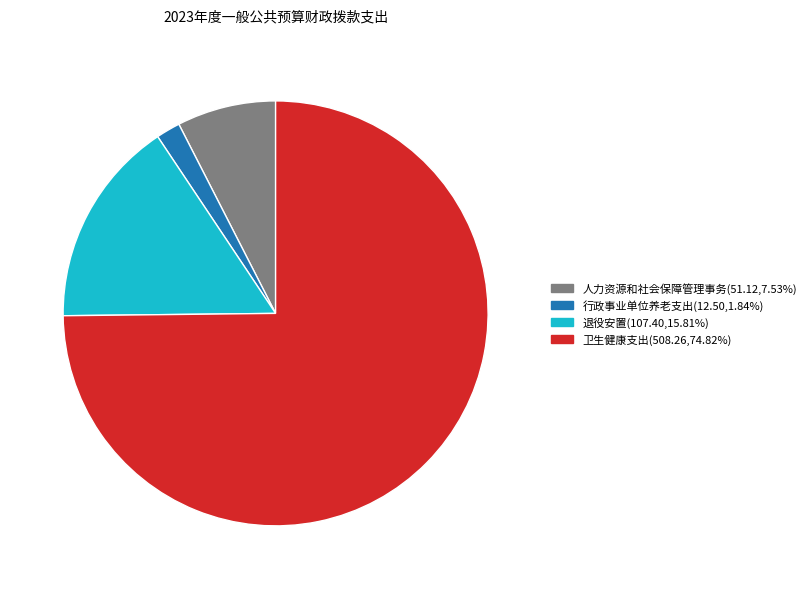

Combined, do 人力资源和社会保障管理事务 and 行政事业单位养老支出 account for over 50%?

No